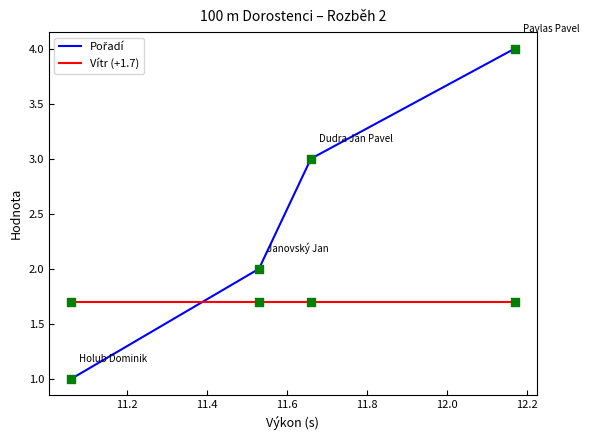

What is the minimum value for Vítr (+1.7)?

1.7